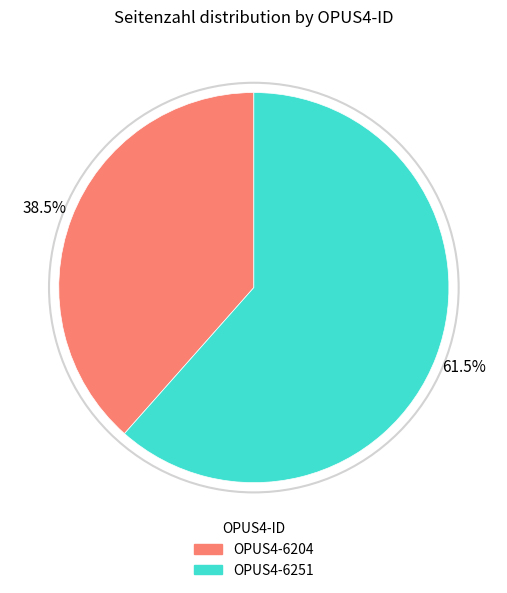

How many slices are in this pie chart?

2